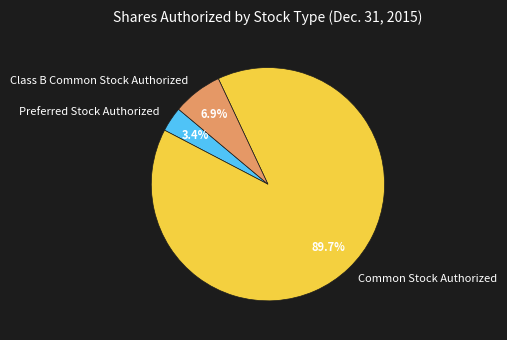

Which category has the smallest portion of the pie?

Preferred Stock Authorized